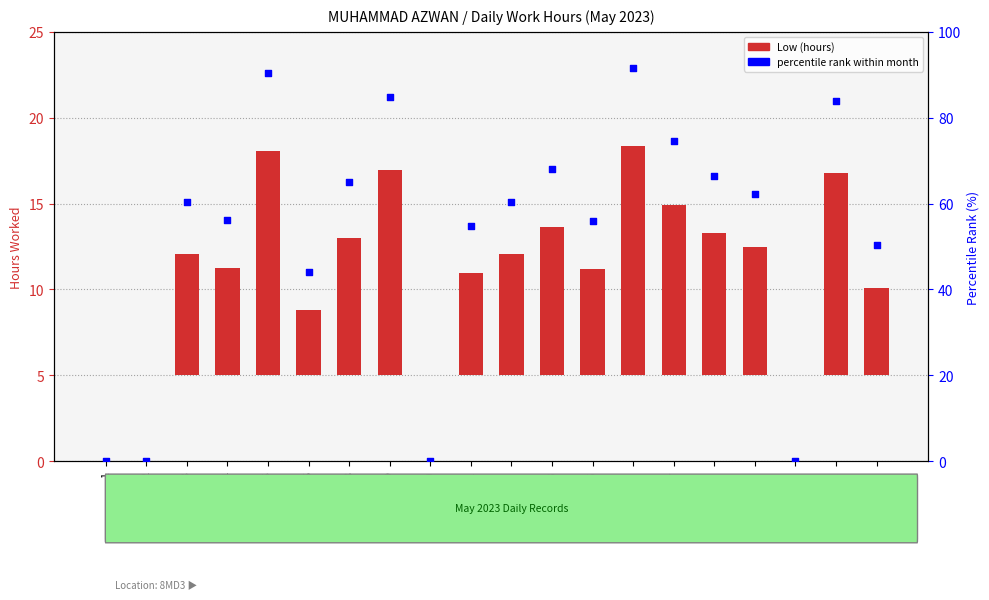

Is the value of percentile rank at 15 greater than the value of Low (hours) at 8?

Yes